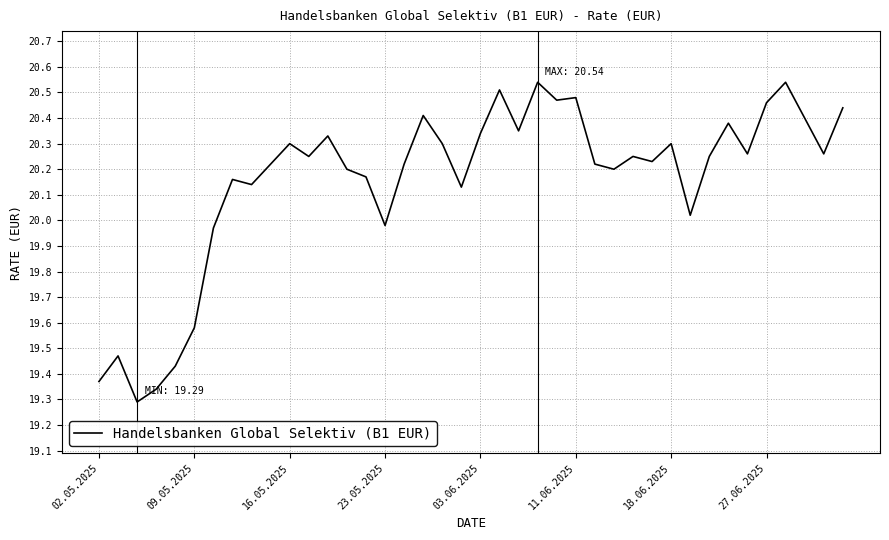

How many values are below 20?

8